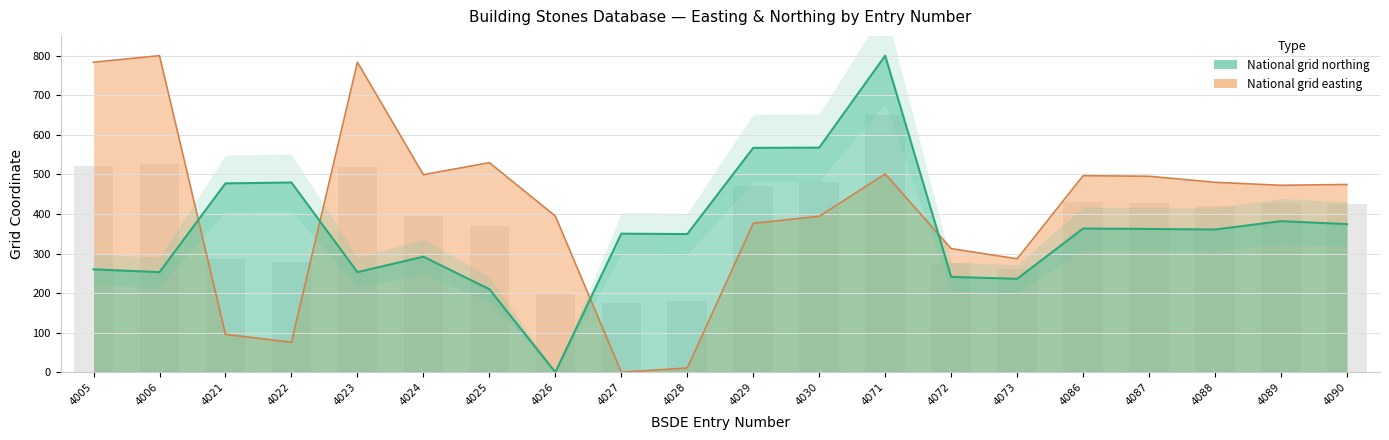

Where is National grid easting nearest to the value 400?

4026